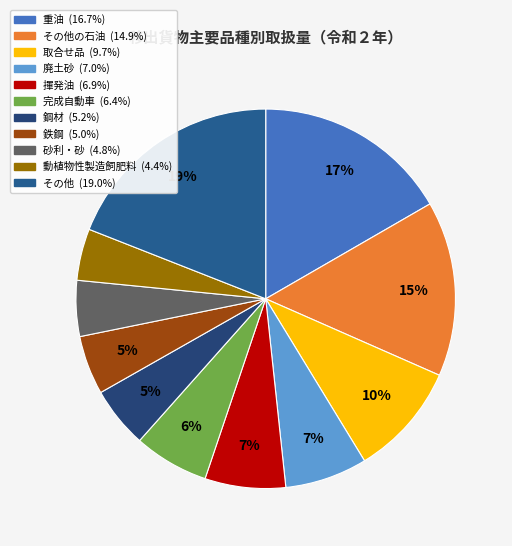

Count the number of slices in the pie.

11